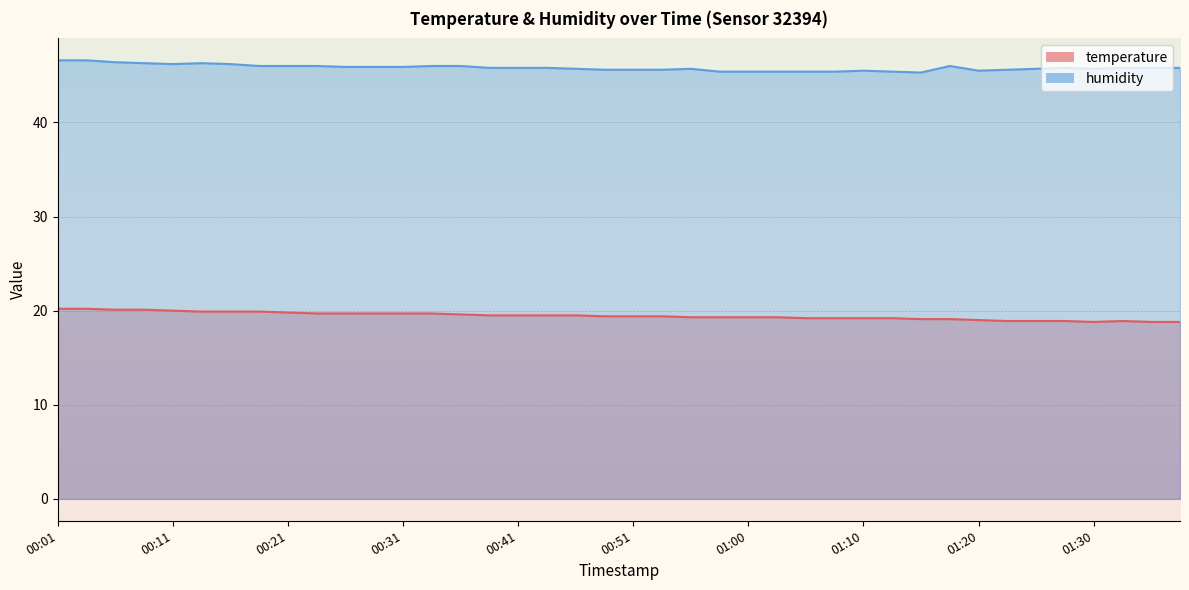

How many lines are shown in the chart?

2